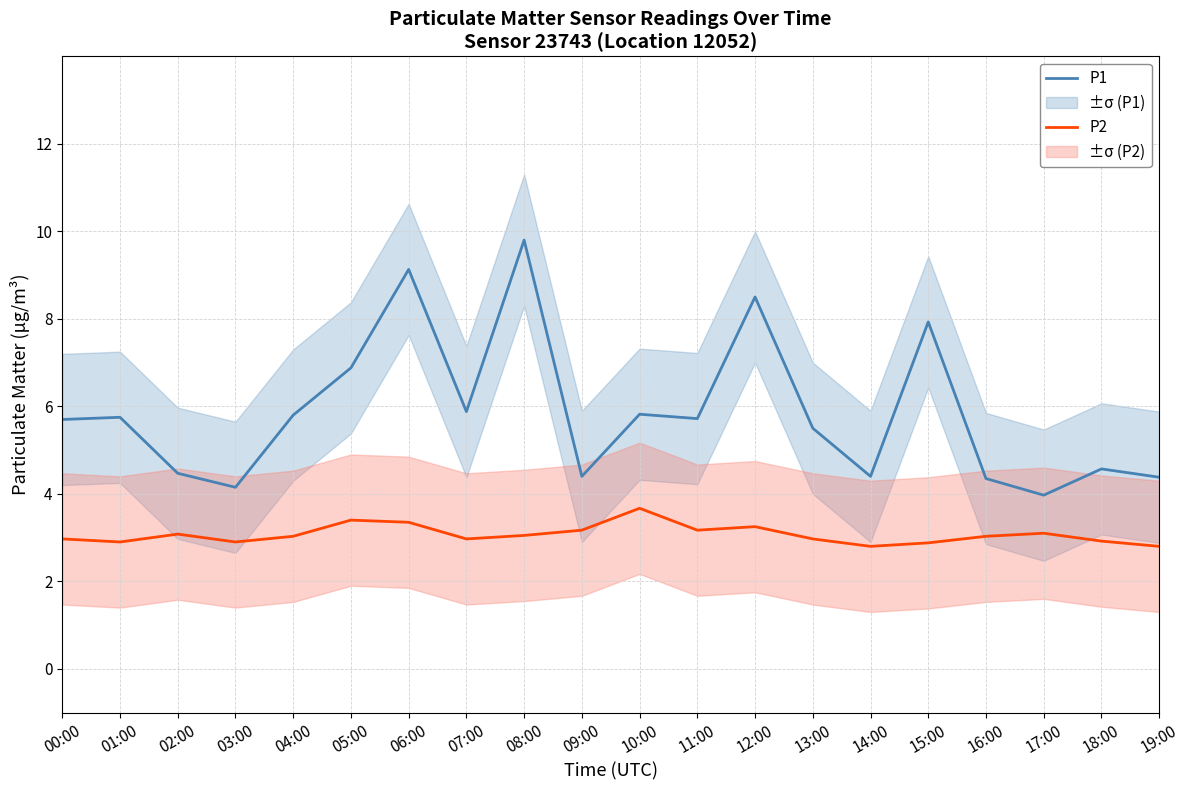

Reading left to right, list all the values displayed in this chart.

P1: 5.7	5.8	4.5	4.2	5.8	6.9	9.1	5.9	9.8	4.4	5.8	5.7	8.5	5.5	4.4	7.9	4.3	4.0	4.6	4.4
P2: 3.0	2.9	3.1	2.9	3.0	3.4	3.4	3.0	3.0	3.2	3.7	3.2	3.2	3.0	2.8	2.9	3.0	3.1	2.9	2.8